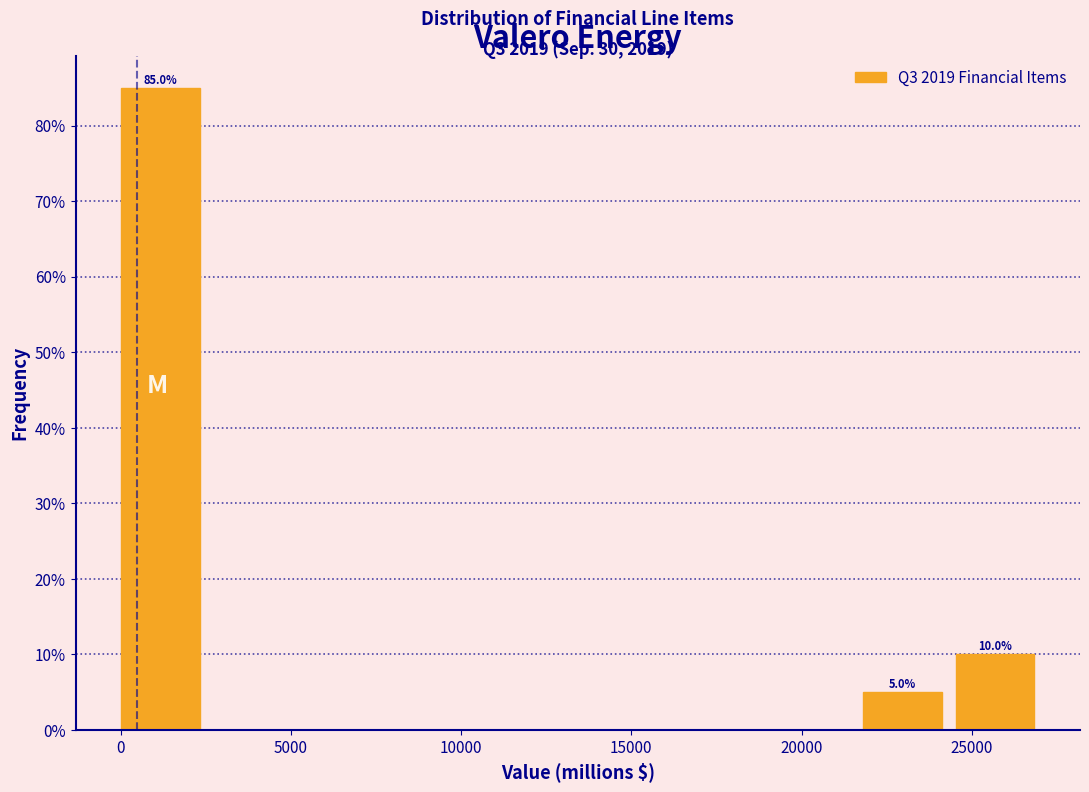

Over which range of the x-axis is the bar tallest?

0 to 2500